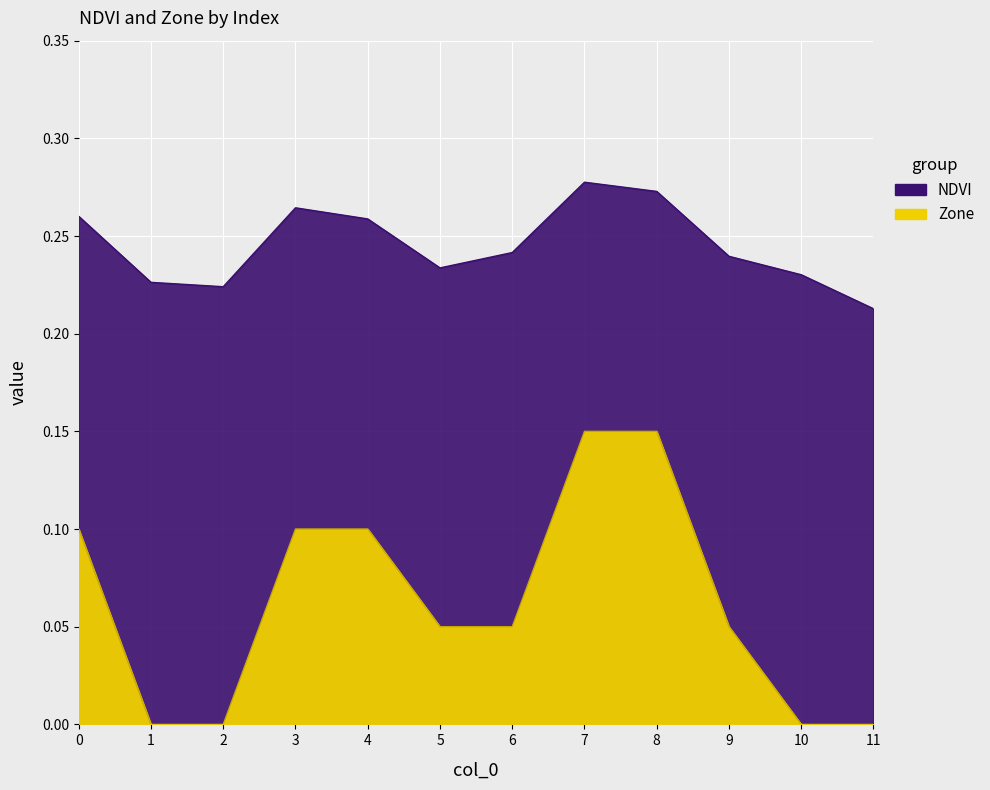

What are all the series names shown in the legend?

NDVI, Zone